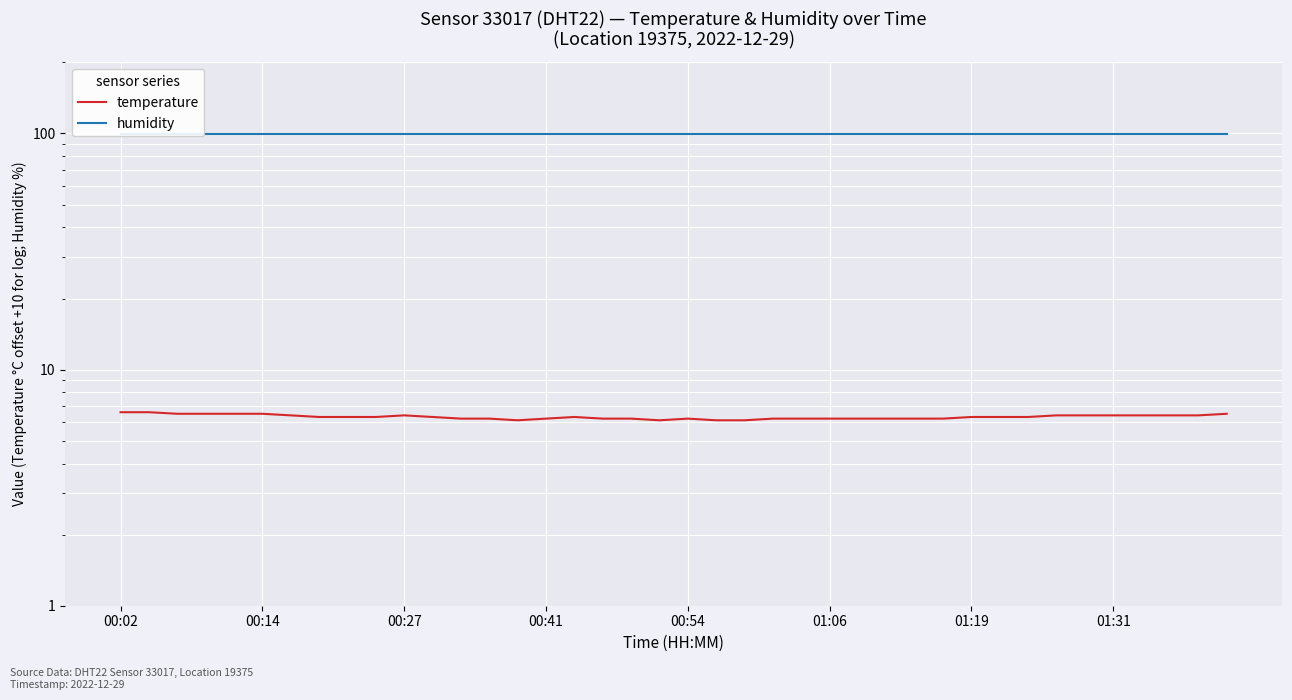

True or false: temperature and humidity intersect in this chart.

False